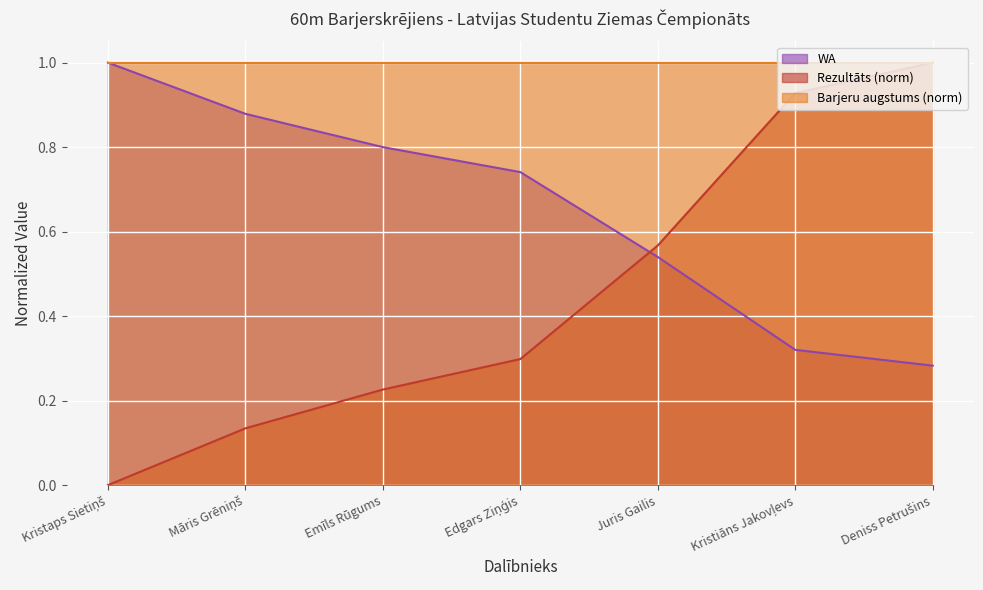

Which series has the largest range (max minus min)?

Rezultāts (norm)